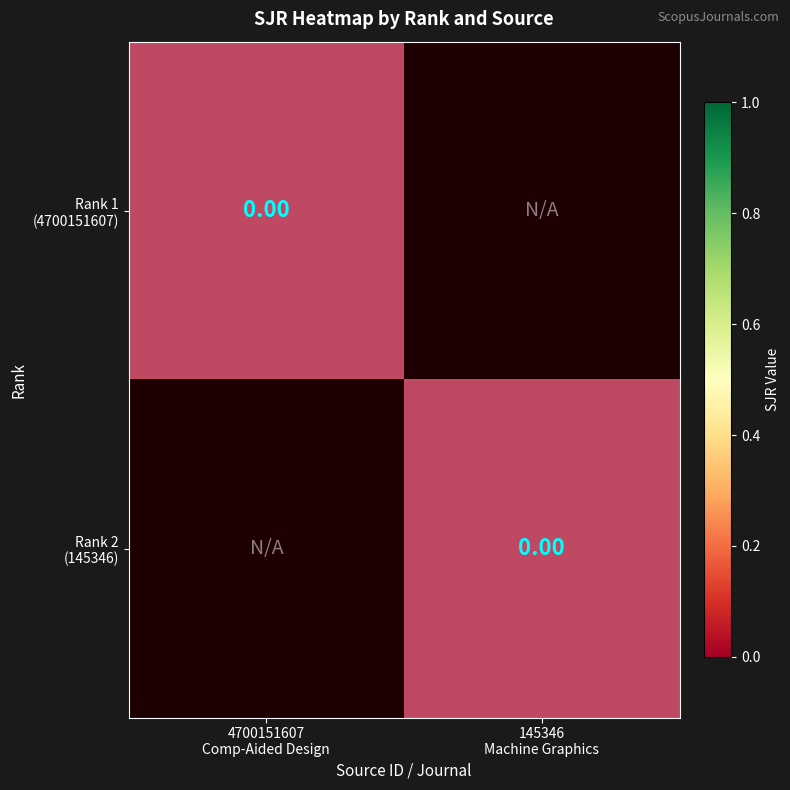

Count the number of categories in the chart.

2